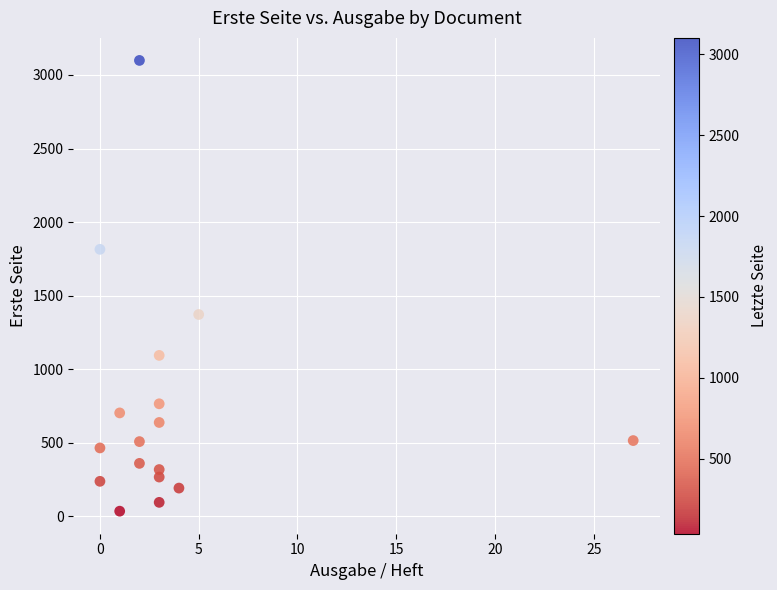

What is the range of Y values (max minus min)?

3064